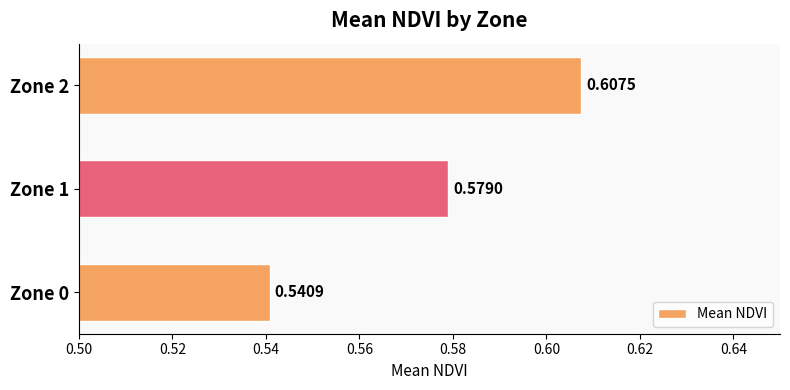

List the labels in order of value, largest first.

Zone 2, Zone 1, Zone 0